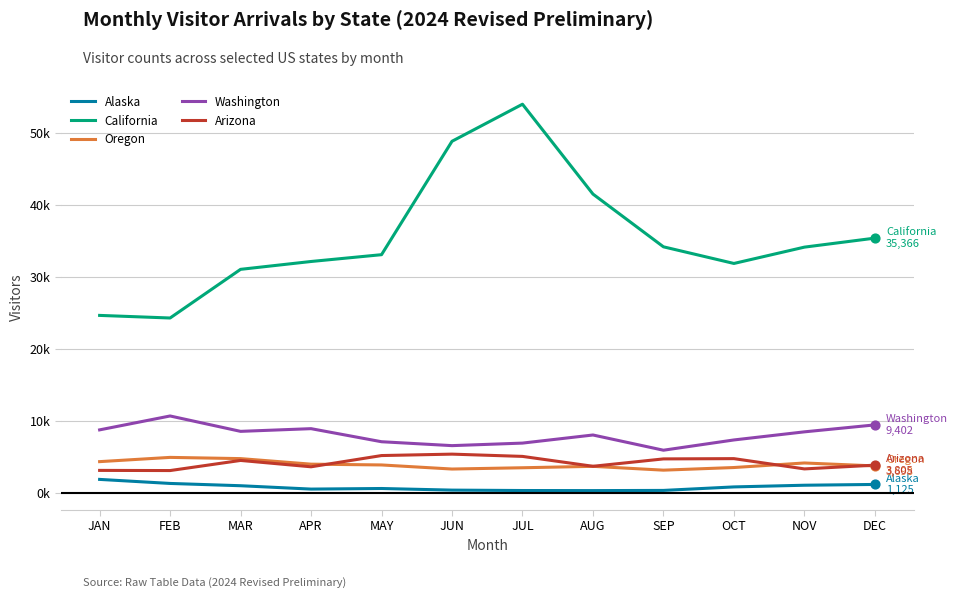

What are all the series names shown in the legend?

Alaska, California, Oregon, Washington, Arizona